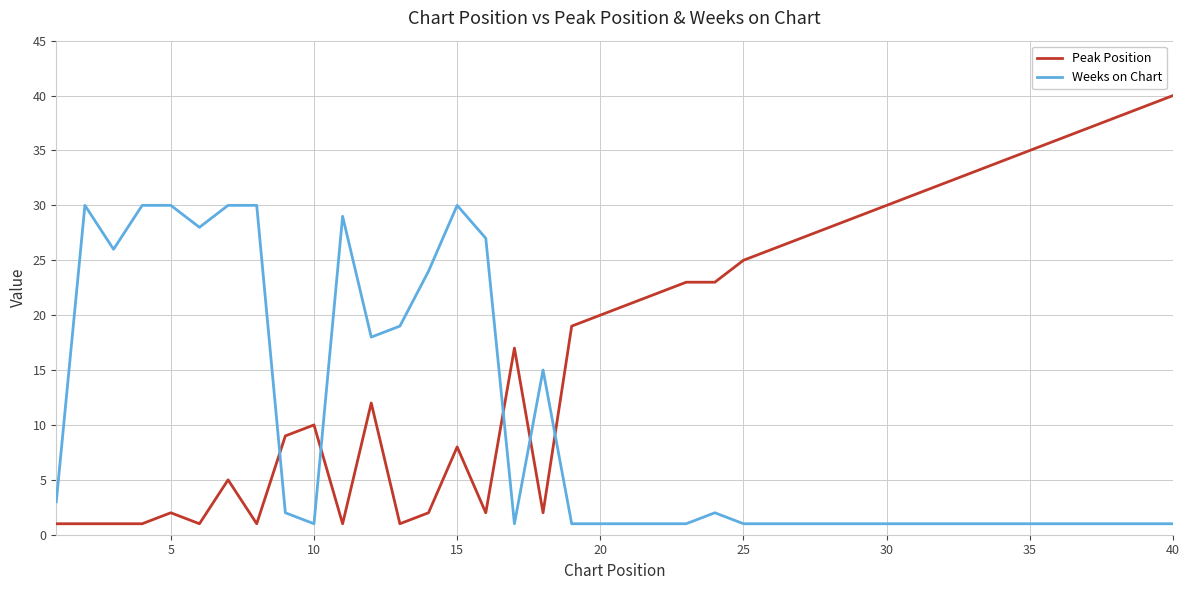

At how many categories does at least one series exceed 8?

39